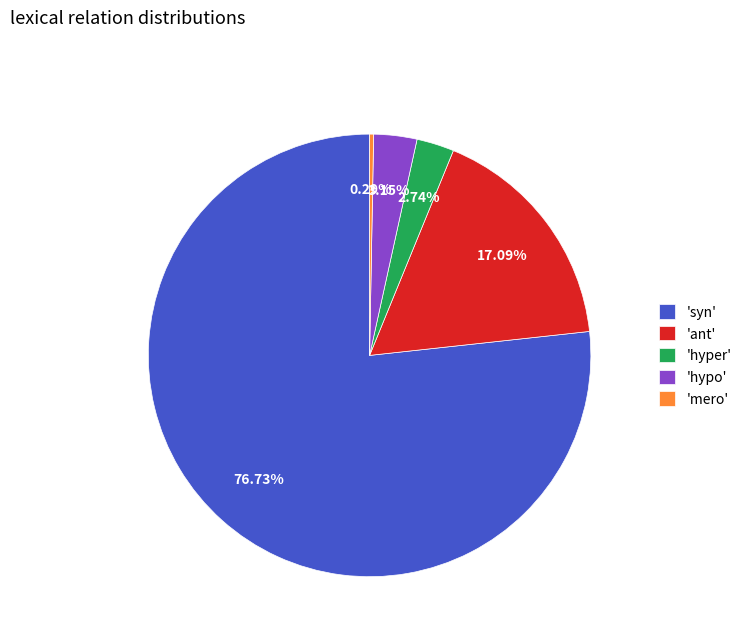

Between 'hypo' and 'ant', which is larger?

'ant'